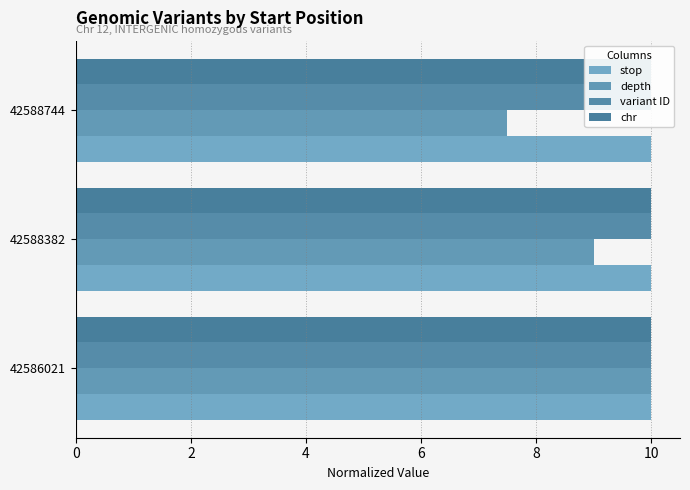

What are all the series names shown in the legend?

stop, depth, variant ID, chr